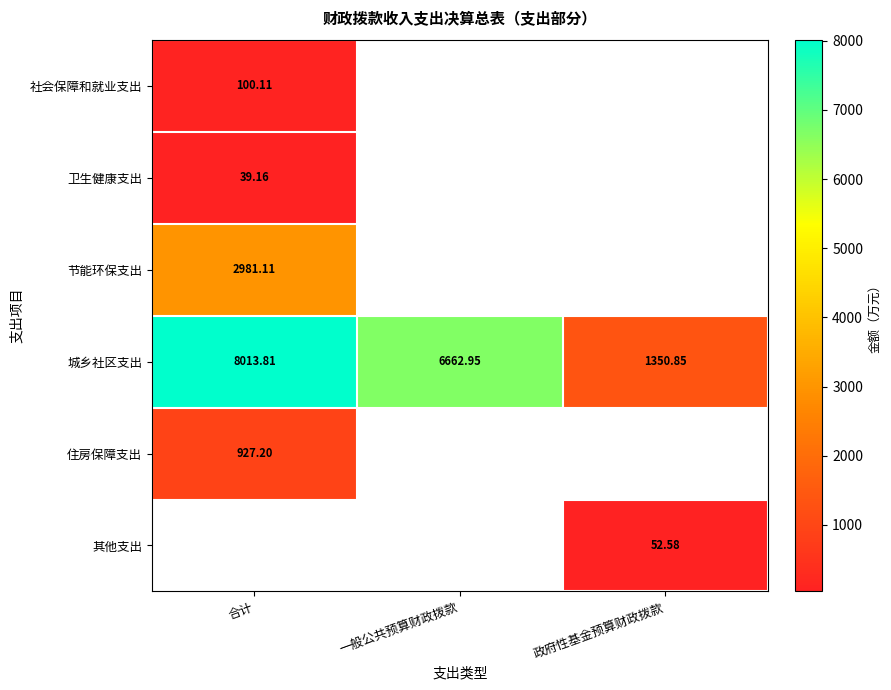

Rank the categories by 卫生健康支出 value from highest to lowest.

合计, 一般公共预算财政拨款, 政府性基金预算财政拨款